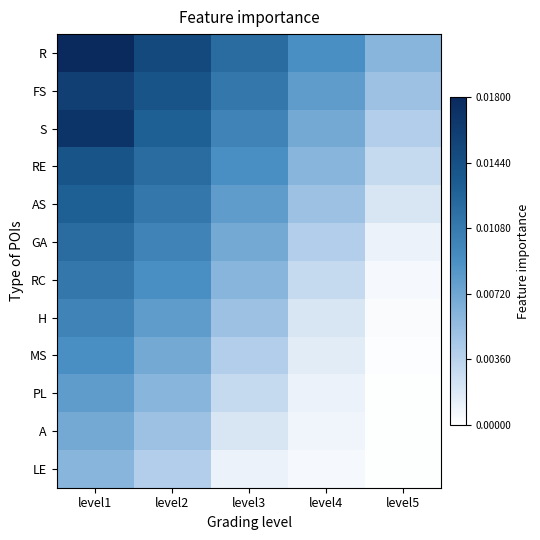

At how many categories does at least one series exceed 0?

5